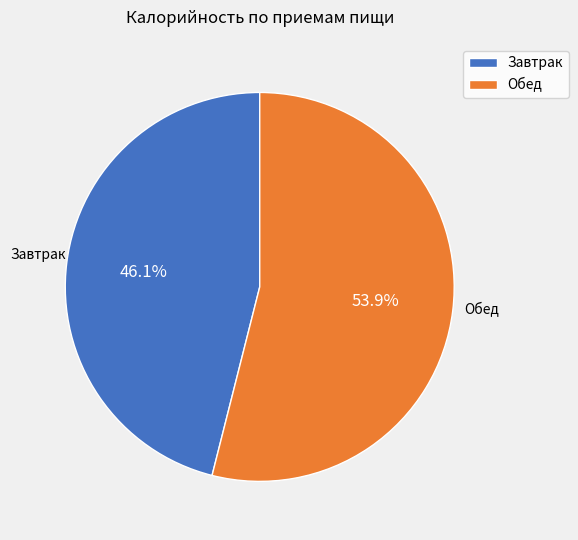

To the nearest percent, what portion does Завтрак represent?

46%